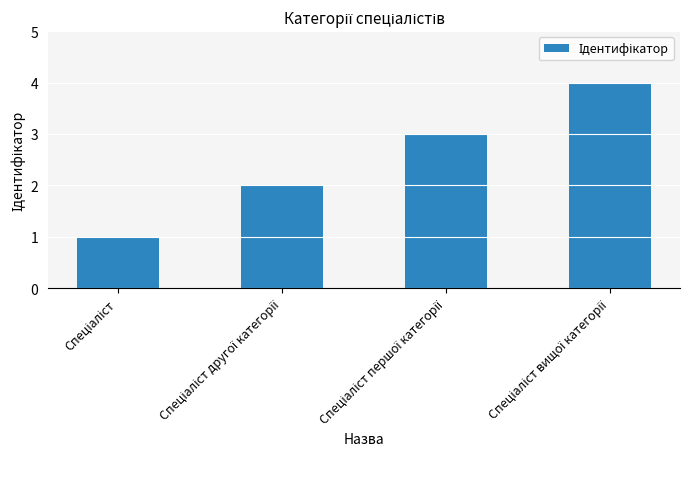

Does the chart contain stacked bars?

No